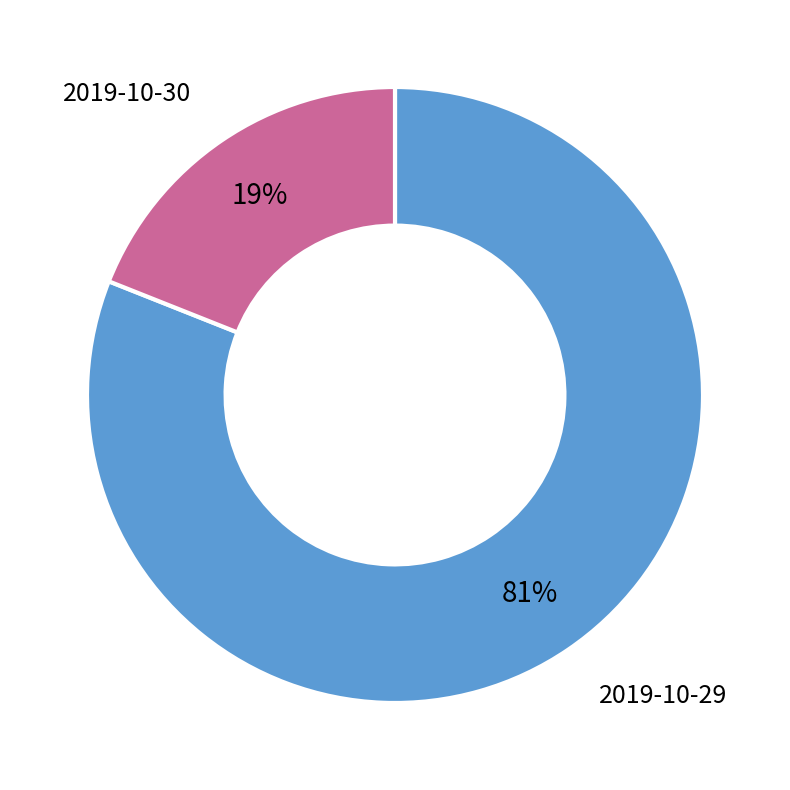

What is the ratio of the value at 2019-10-30 to the value at 2019-10-29?

0.2